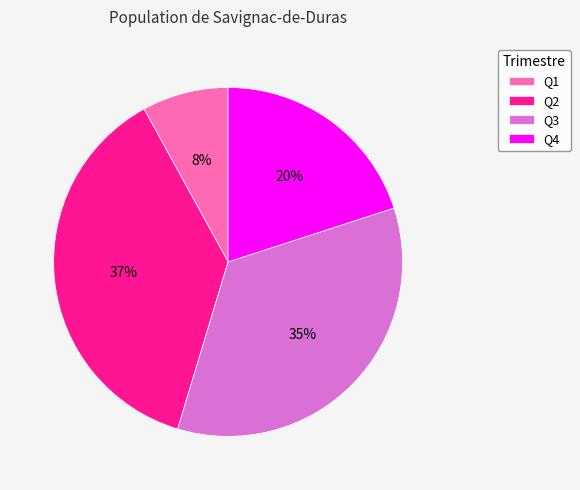

Combined, do Q4 and Q1 account for over 50%?

No